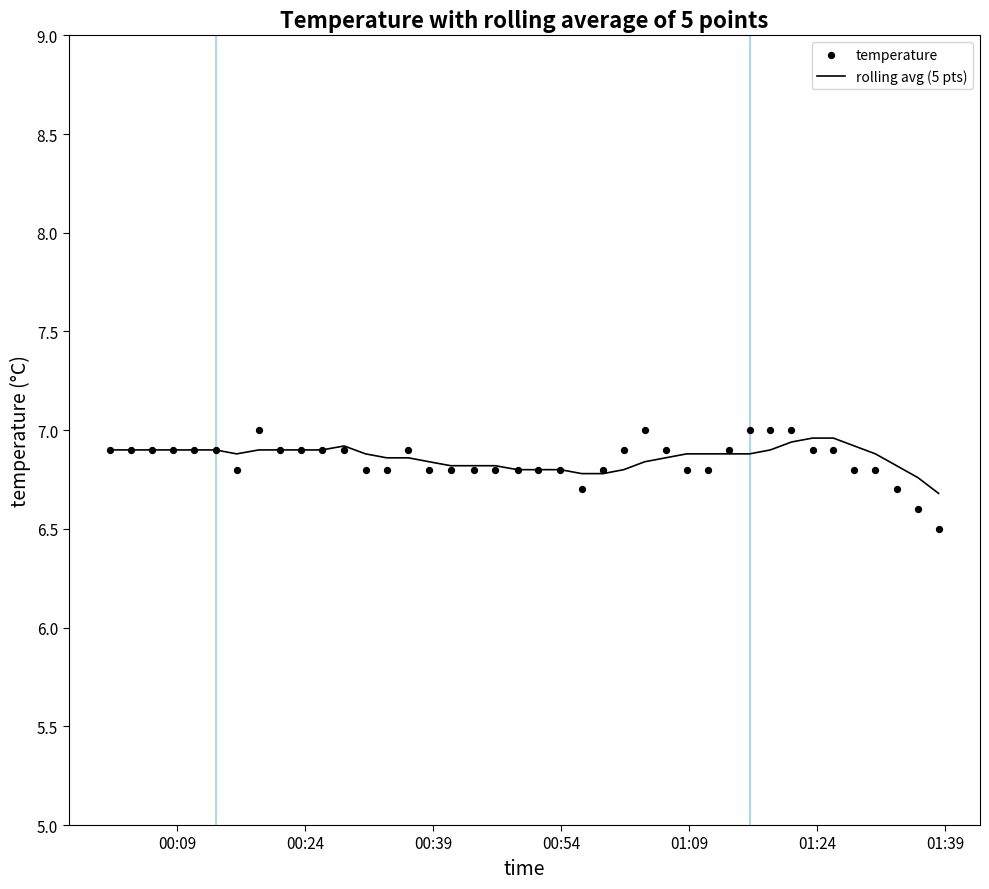

What are all the series names shown in the legend?

rolling avg (5 pts), temperature